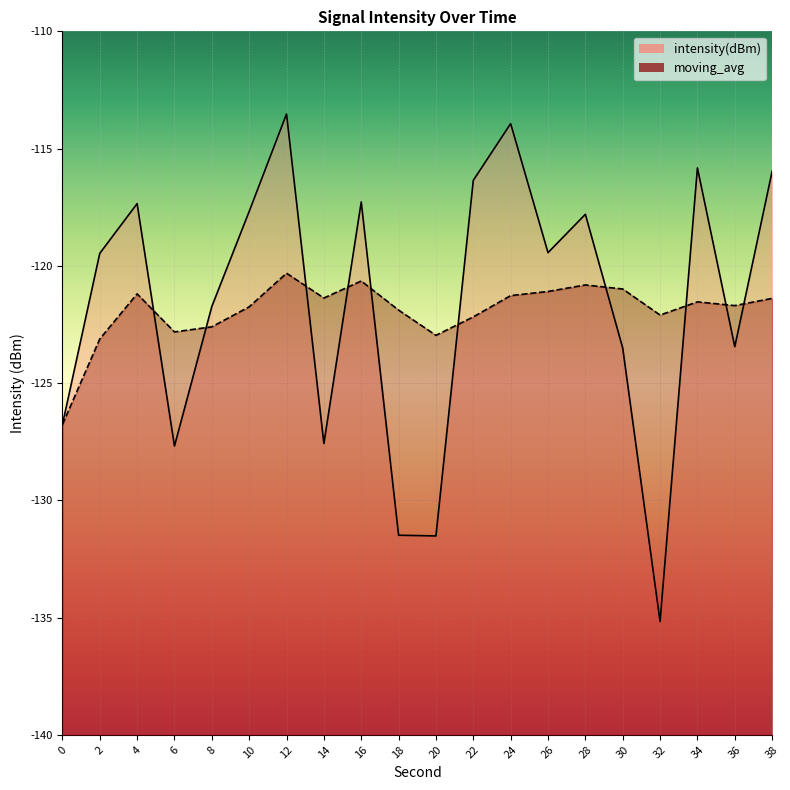

What is the average value of the intensity(dBm) series?

-121.7